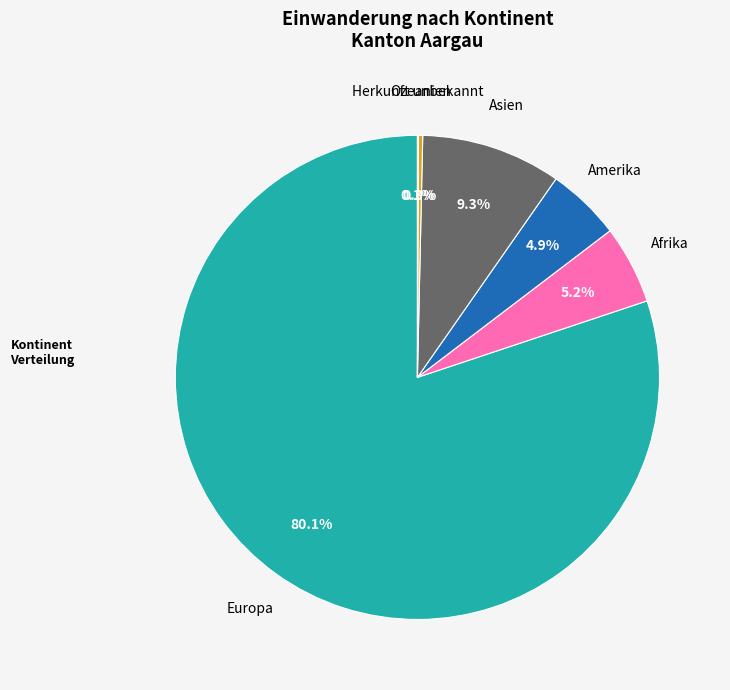

Is there any slice that represents more than half of the pie?

Yes